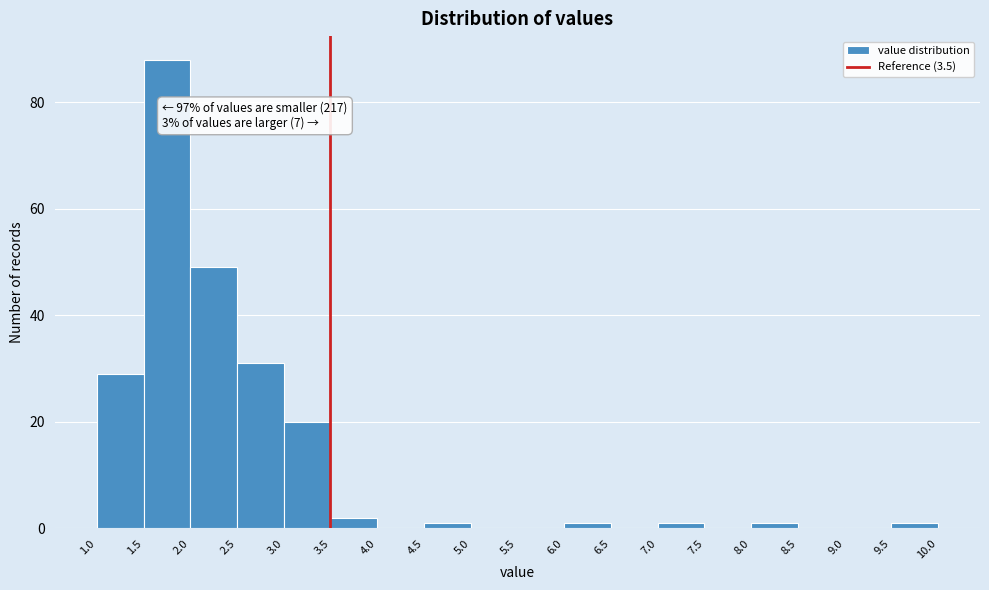

Over which range of the x-axis is the bar tallest?

1.5 to 2.0